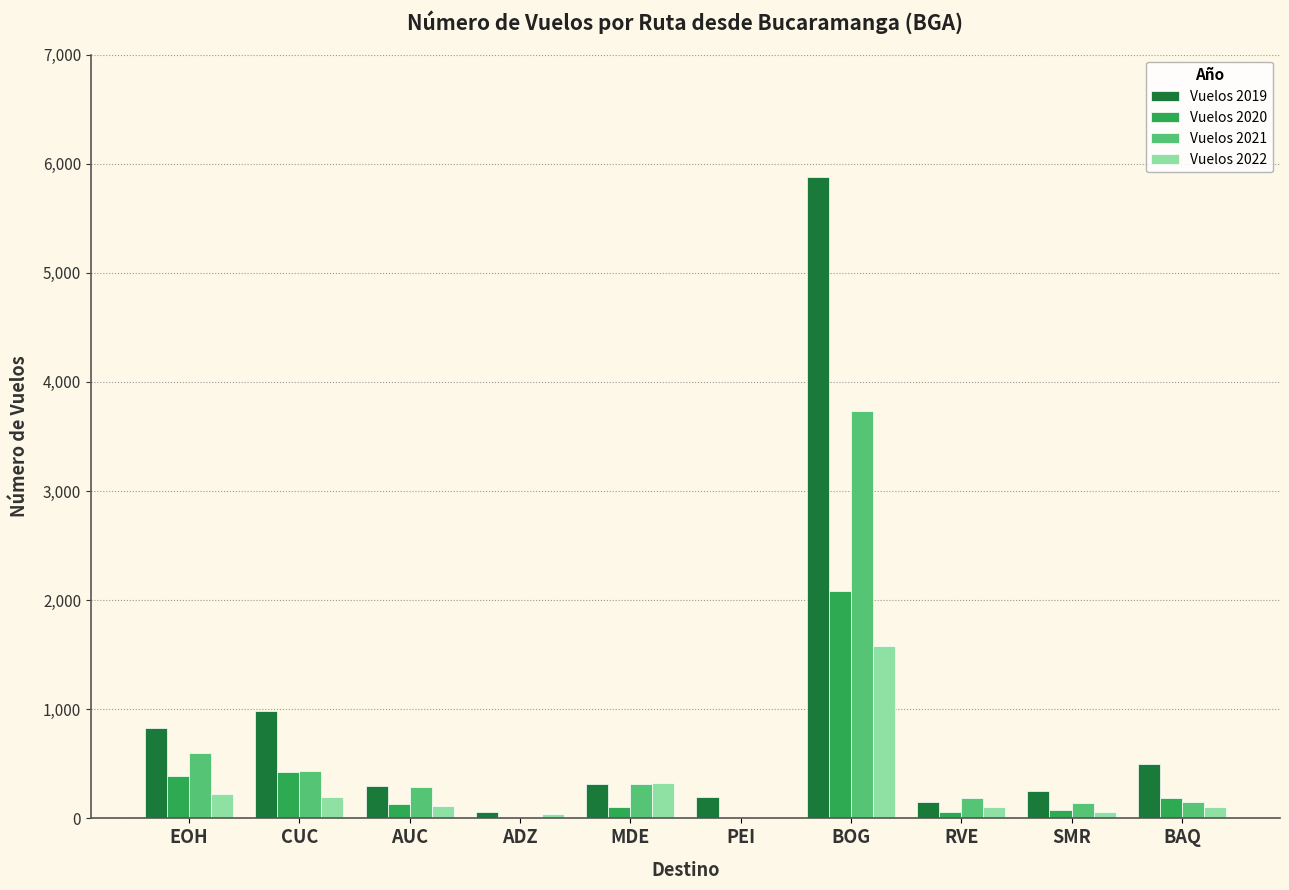

Is it true that Vuelos 2019 equals 190 at EOH?

False